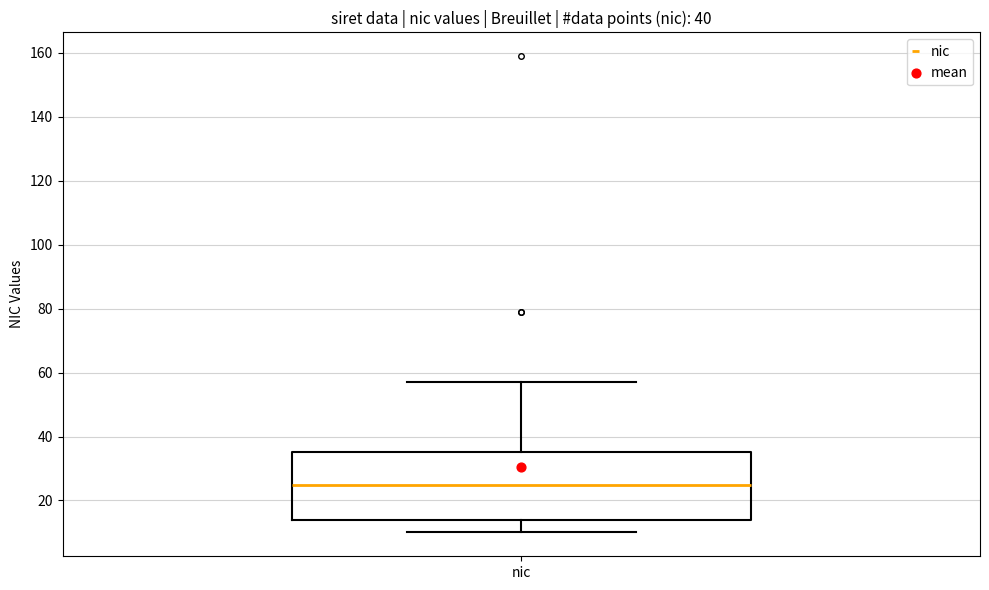

Transcribe this box plot: give where the median line is, the range the box spans, and where the two whiskers end, as read against the y-axis. The values are not printed on the chart, so give them approximately, as read against the axis.

median 26, box 14 to 36, whiskers 10 to 58